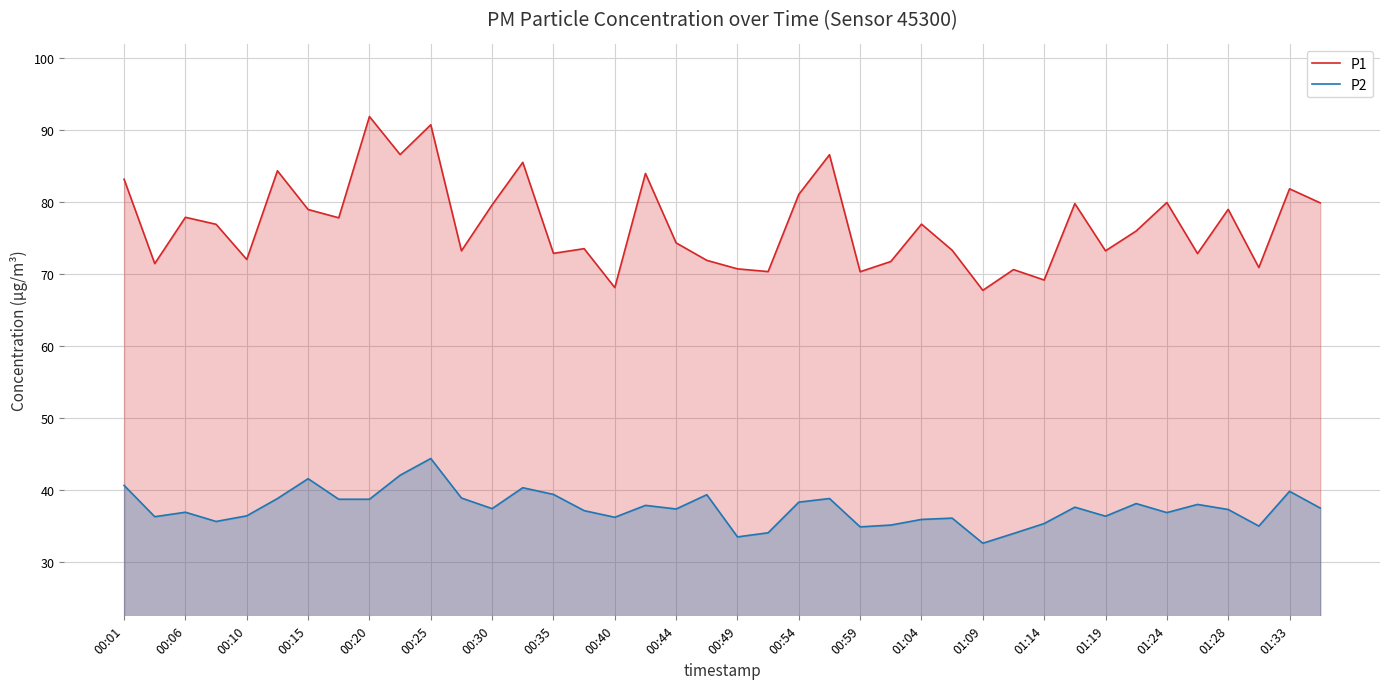

True or false: P2 and P1 cross at least once.

False